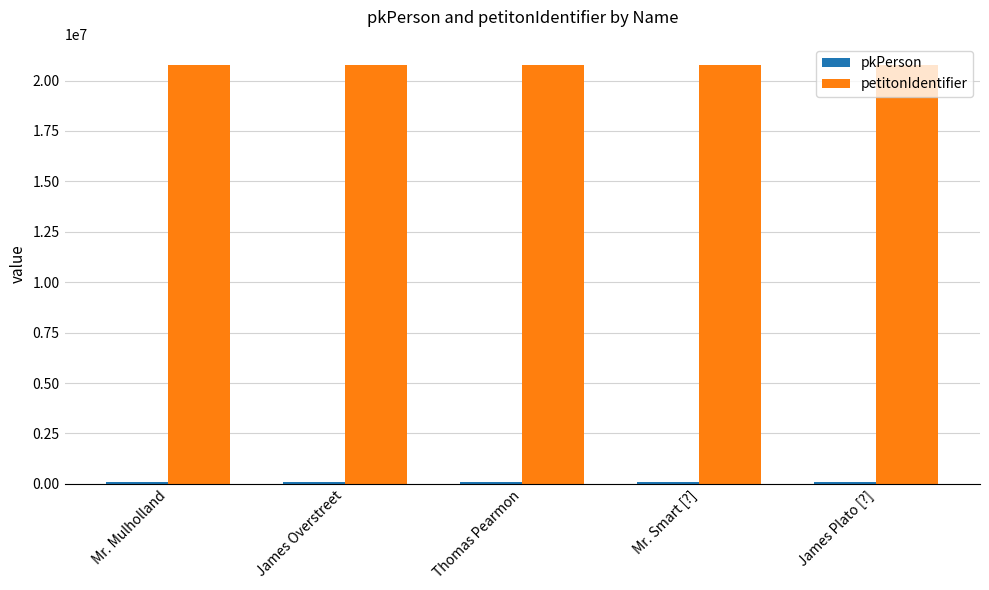

What is the approximate value of petitonIdentifier at James Overstreet?

20782807